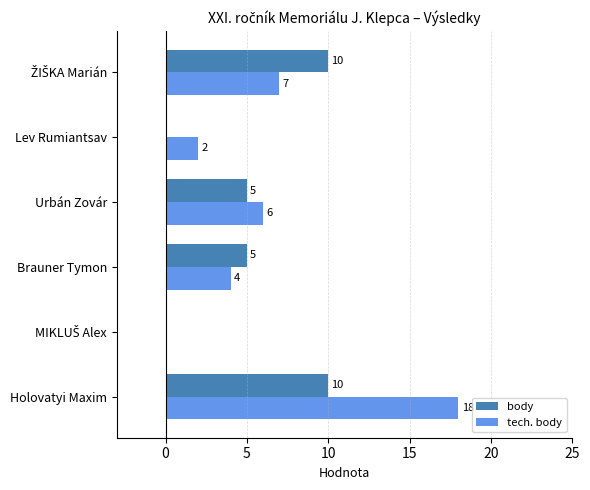

Which series changed the most between Brauner Tymon and Lev Rumiantsav?

body